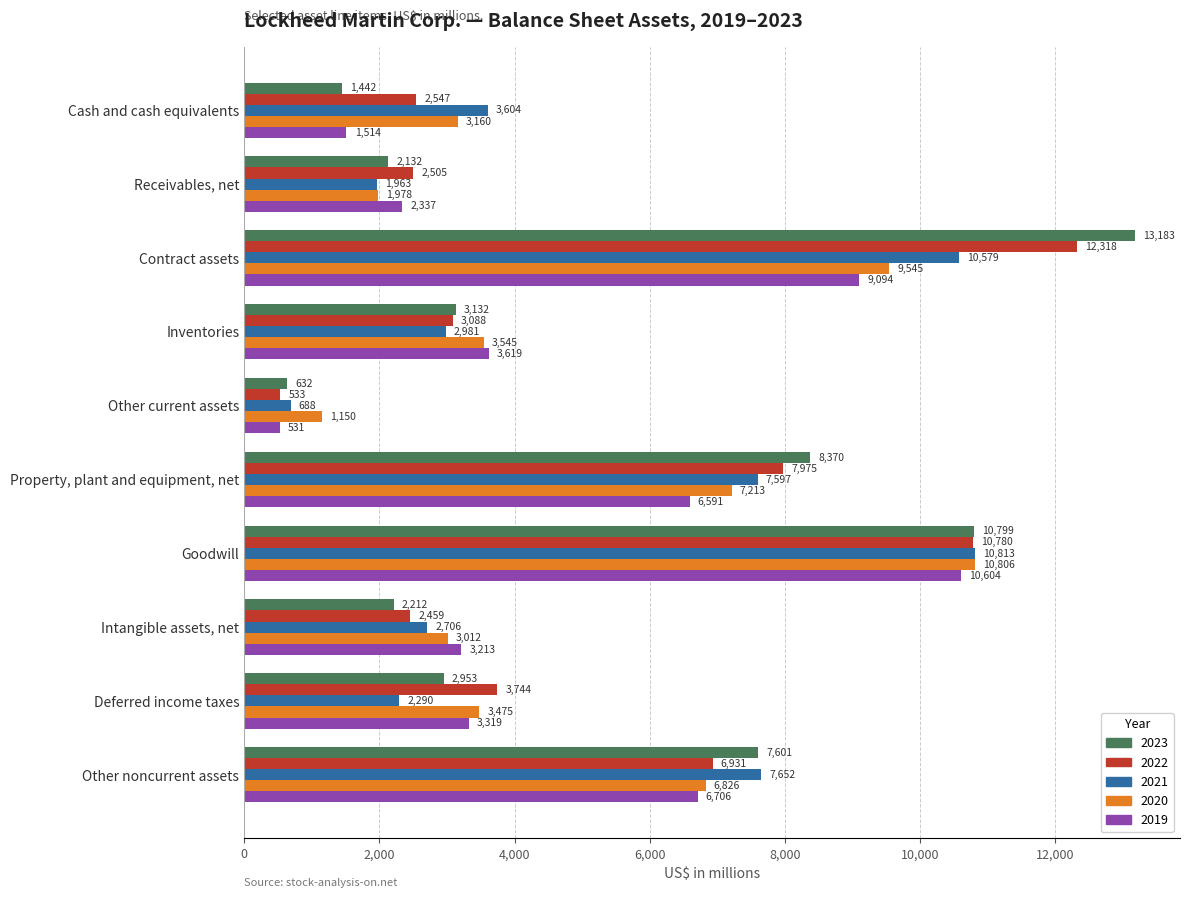

Where is 2023 nearest to the value 6907?

Other noncurrent assets